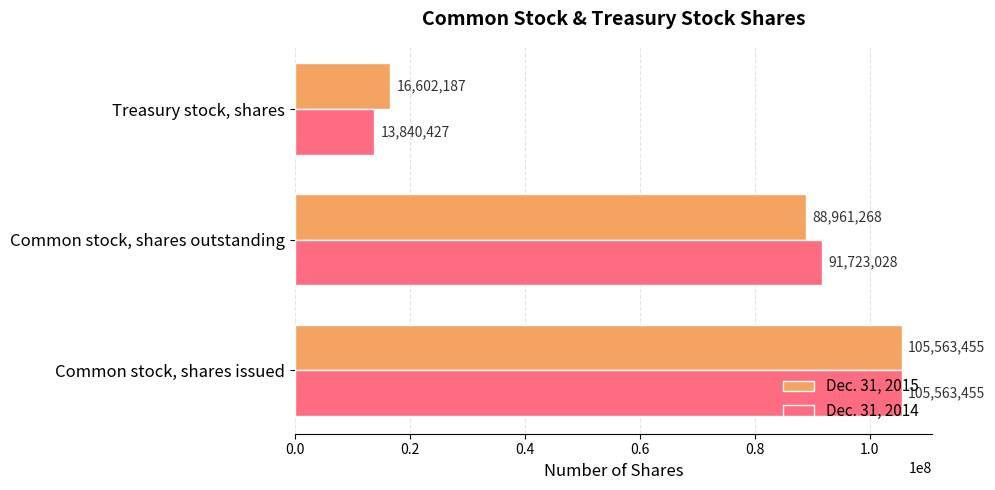

Is it true that Dec. 31, 2015 equals 16602187 at Treasury stock, shares?

True